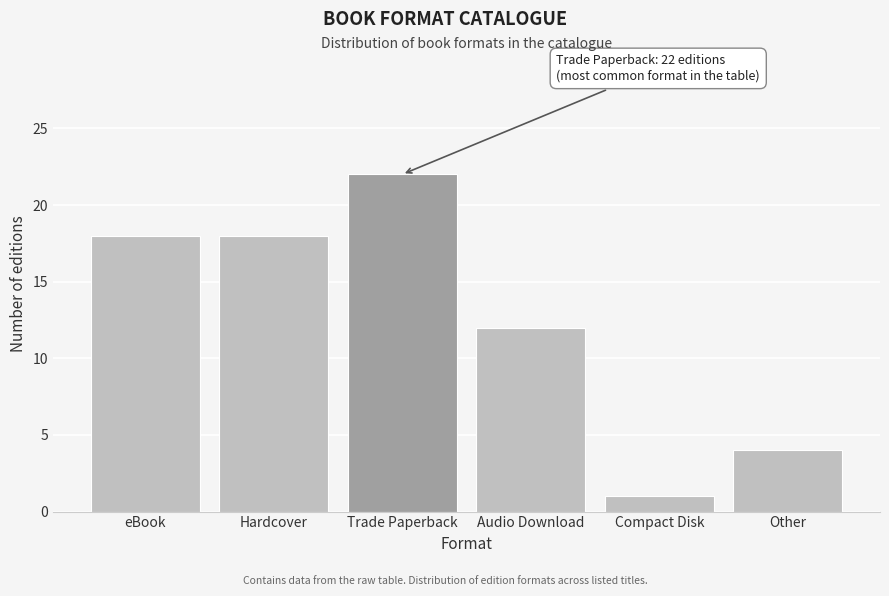

Reading left to right, what are all the values shown in this chart?

18	18	22	12	1	4